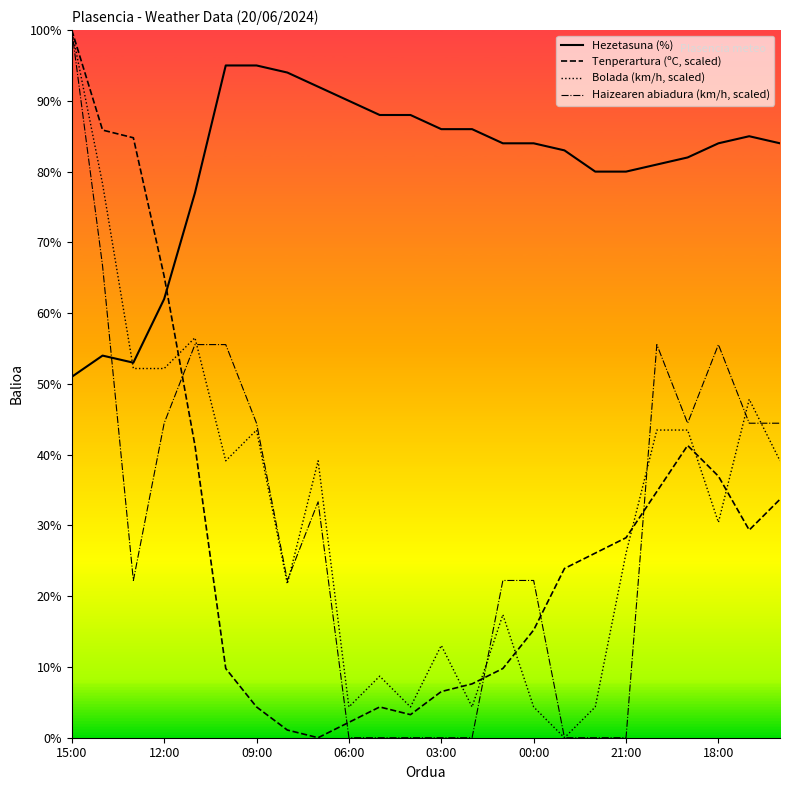

What is the lowest value of the Hezetasuna (%) series?

51.0